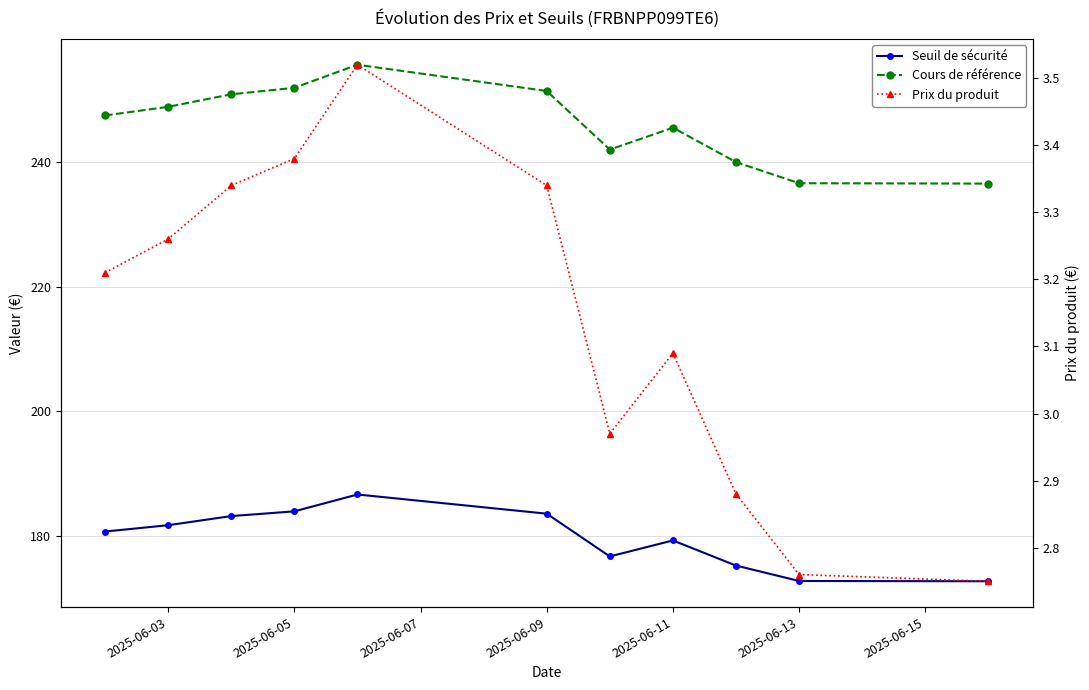

What is the total value across all series at 2025-06-07?

437.4